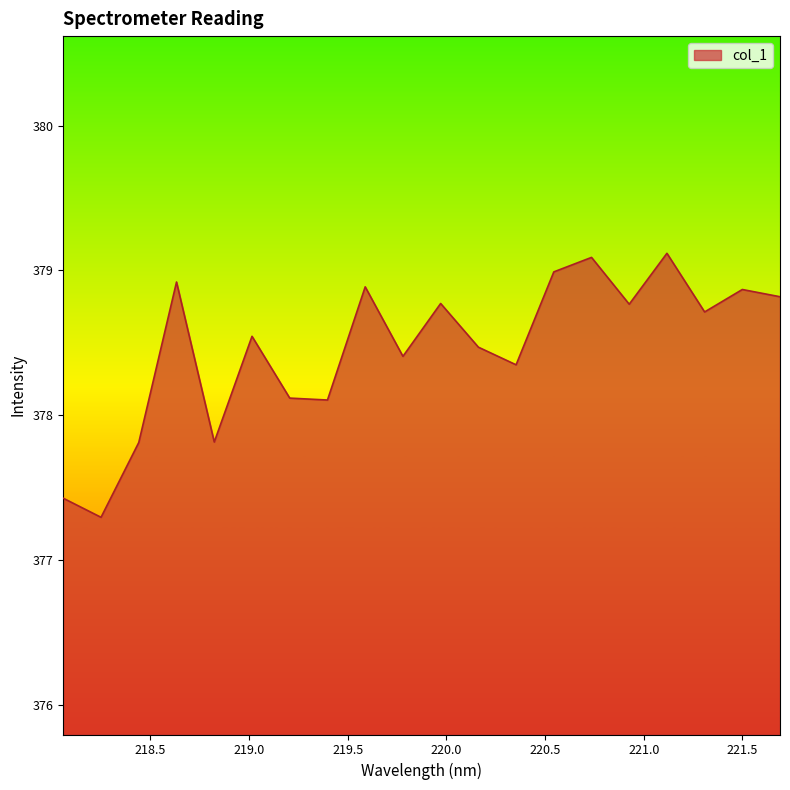

How many lines are shown in the chart?

1